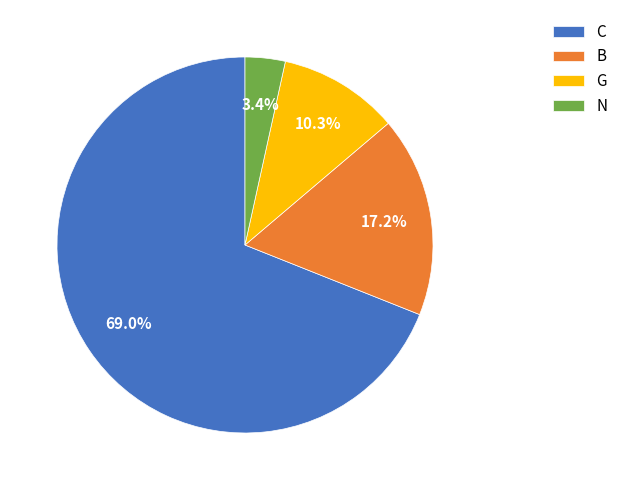

Rank the categories by value from lowest to highest.

N, G, B, C